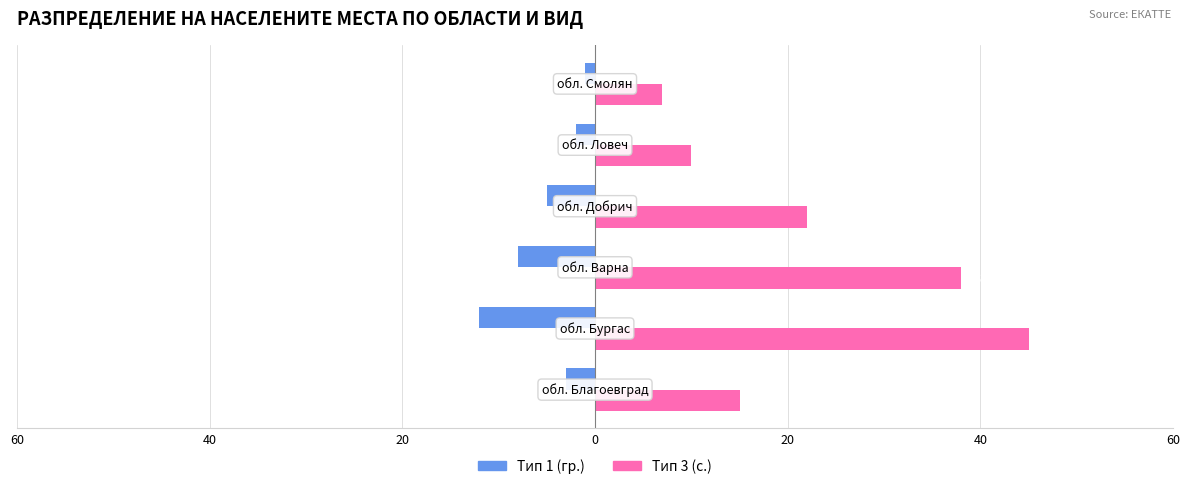

What are all the series names shown in the legend?

Тип 1 (гр.), Тип 3 (с.)